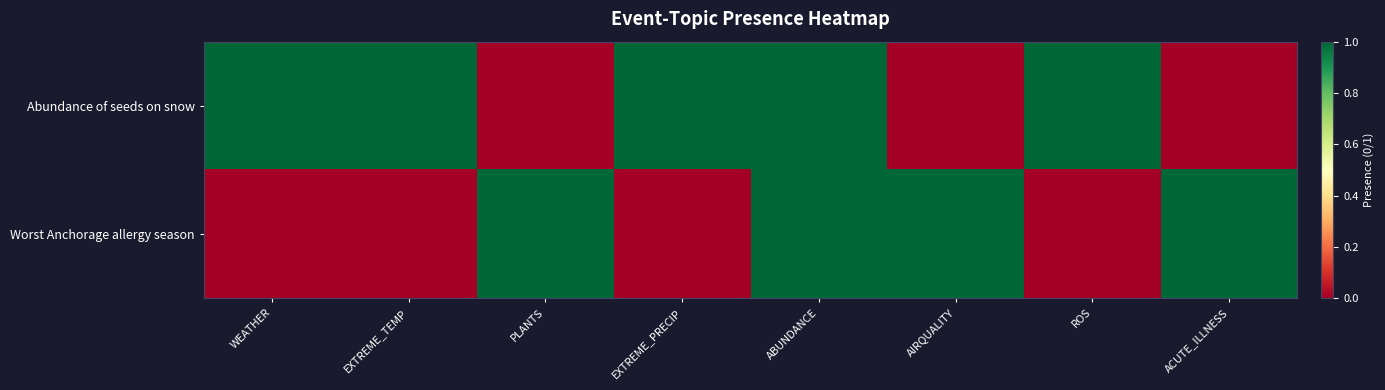

List the series in order of their overall mean, lowest first.

Worst Anchorage allergy season, Abundance of seeds on snow